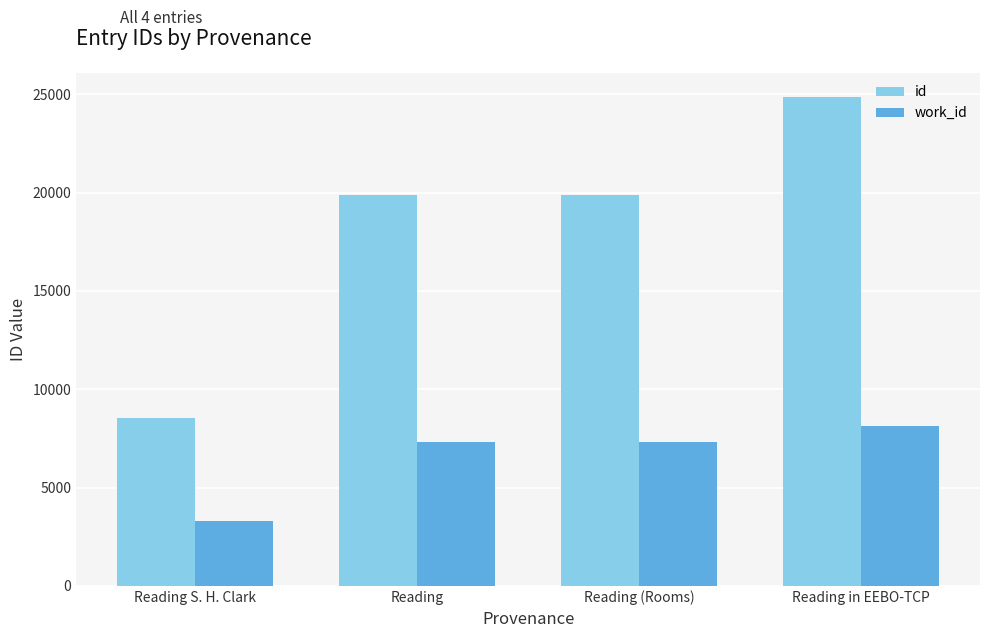

Count the work_id values in the range 7304 to 8131.

3